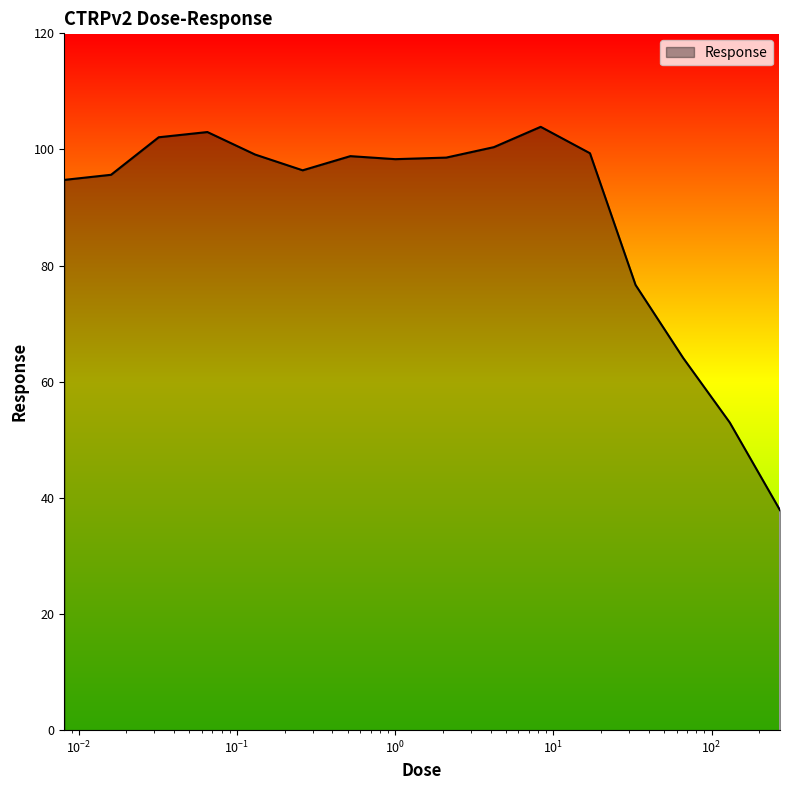

What is the minimum value shown in the chart?

37.9